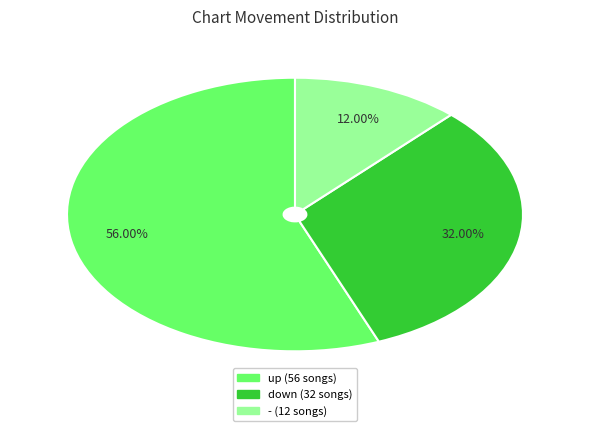

What percentage is the up slice, to the nearest percent?

56%